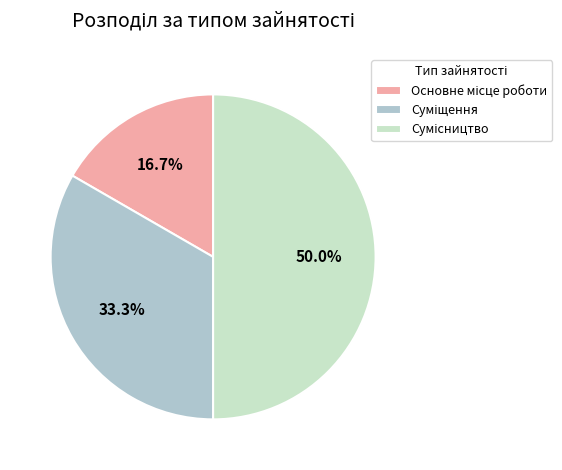

How many slices are in this pie chart?

3